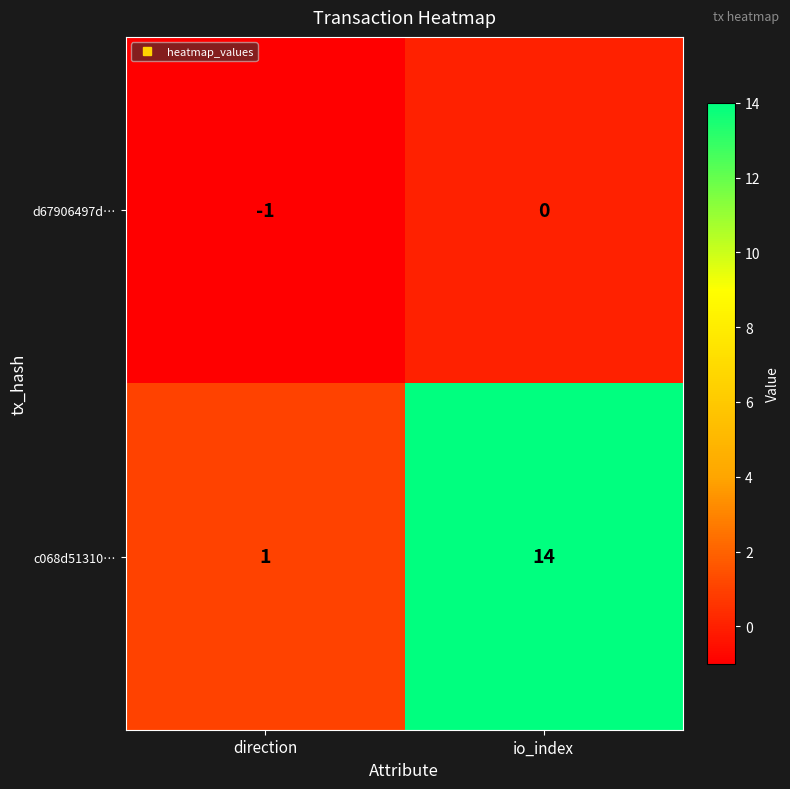

At how many categories does at least one series exceed 0?

2